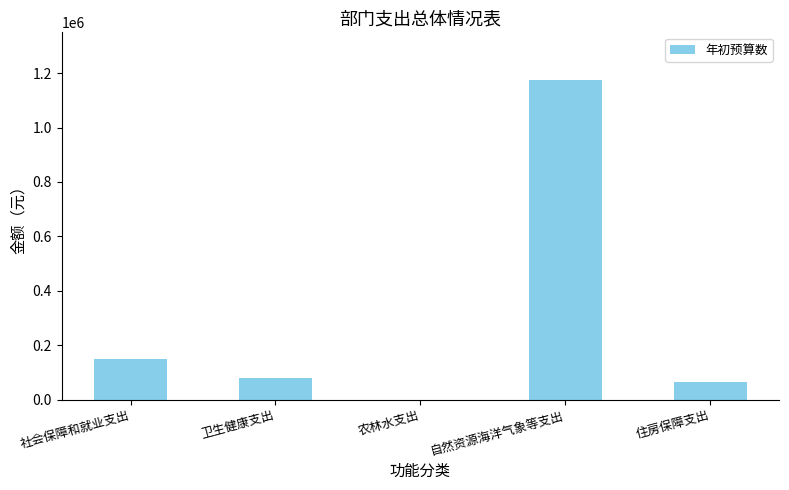

What is the sum of the values at 住房保障支出 and 卫生健康支出?

143576.2